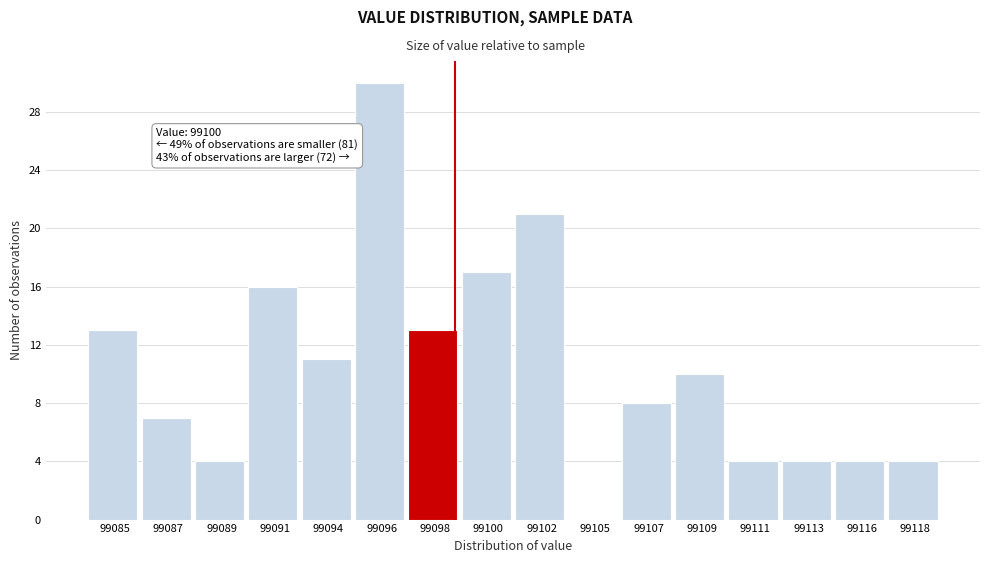

Reading left to right, extract all data points from this chart.

99085=13	99087=7	99089=4	99091=16	99094=11	99096=30	99098=13	99100=17	99102=21	99105=0	99107=8	99109=10	99111=4	99113=4	99116=4	99118=4